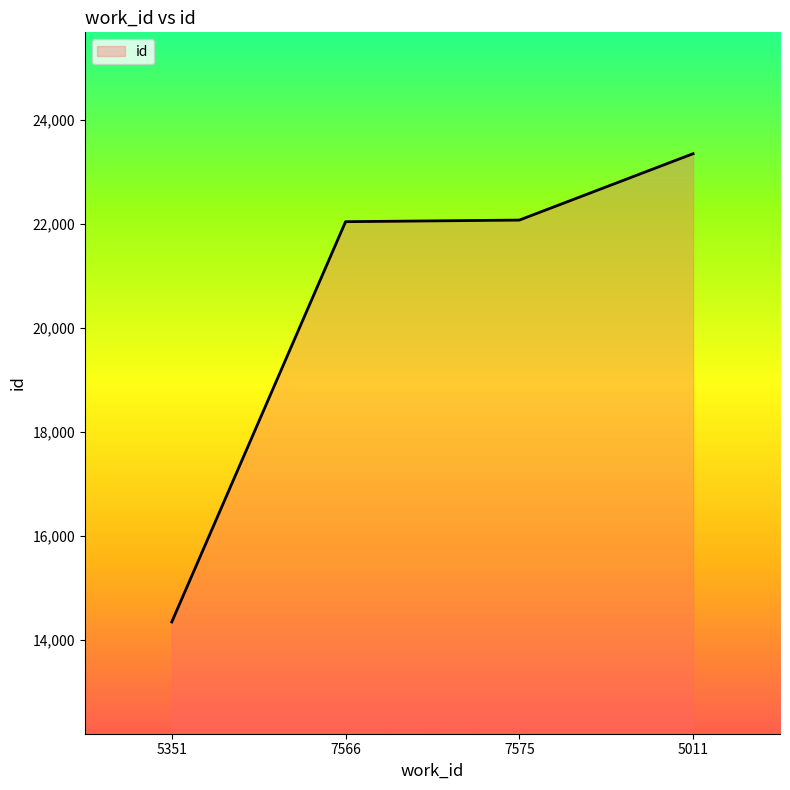

Count the number of data series in this chart.

1